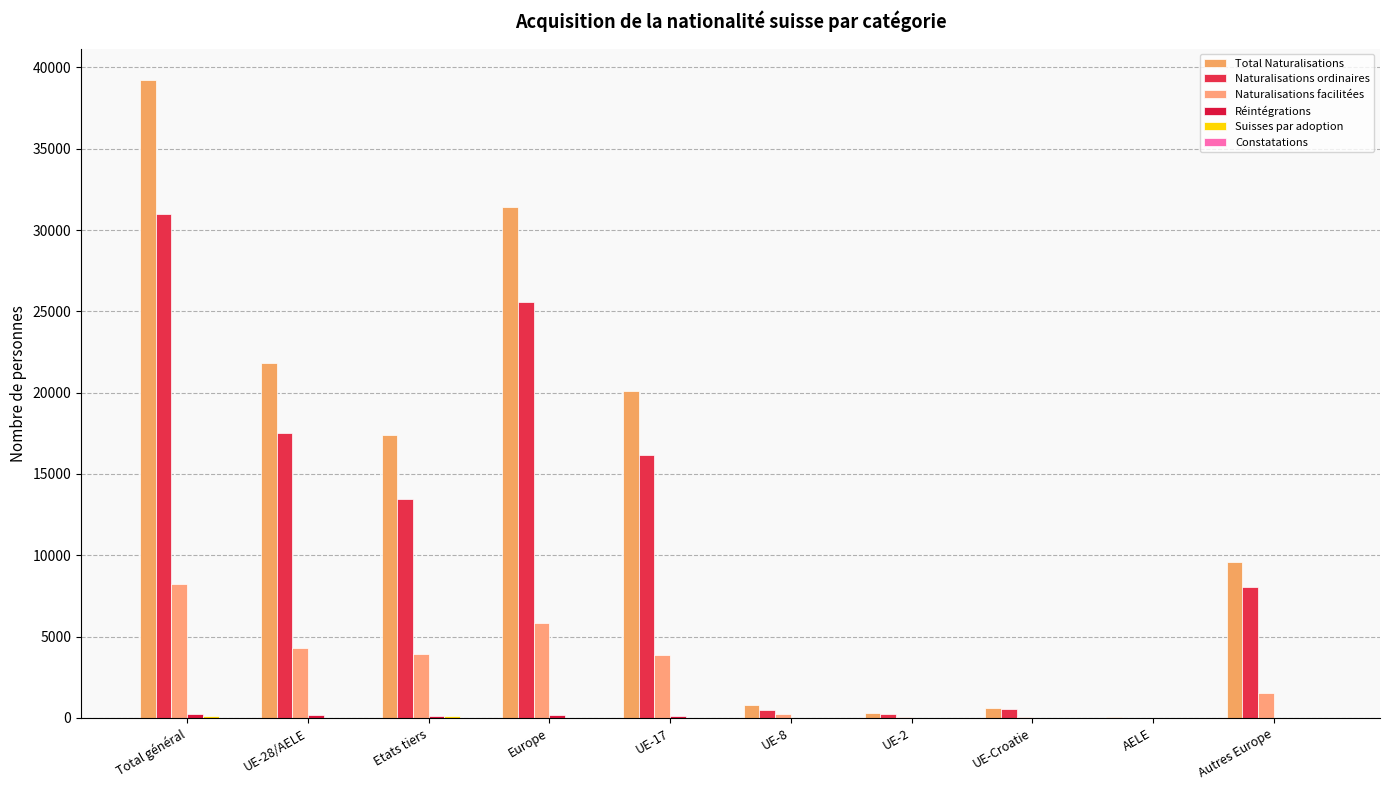

What is the sum of the Total Naturalisations values at Autres Europe and UE-17?

29680